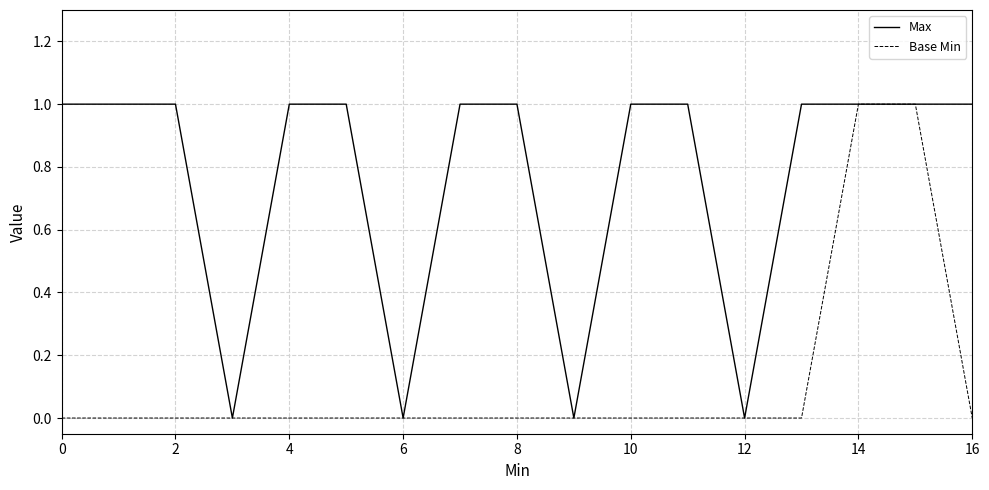

Rank the series by their average value, from lowest to highest.

Base Min, Max